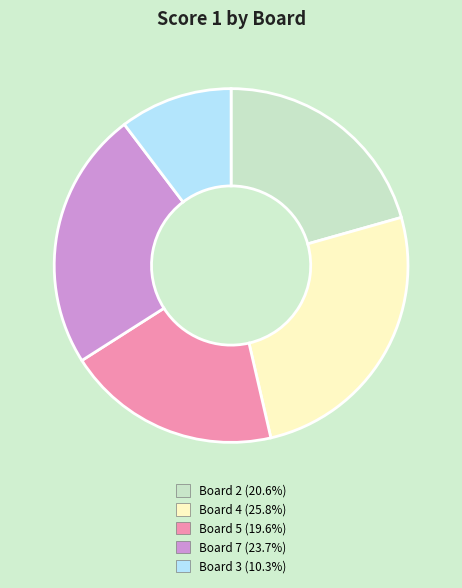

What is the largest slice in the pie chart?

Board 4